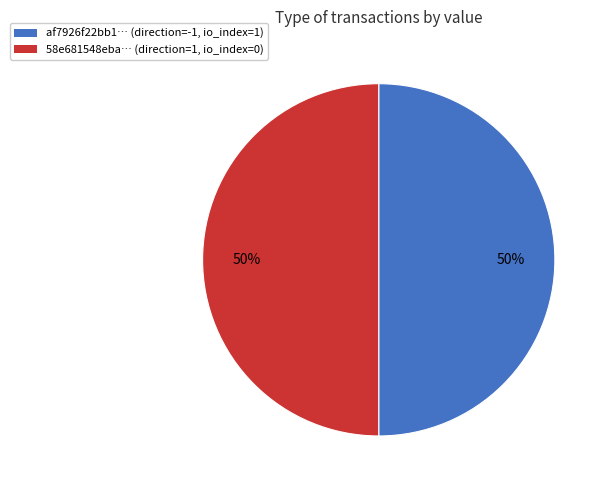

To the nearest percent, what is the average slice percentage?

50%